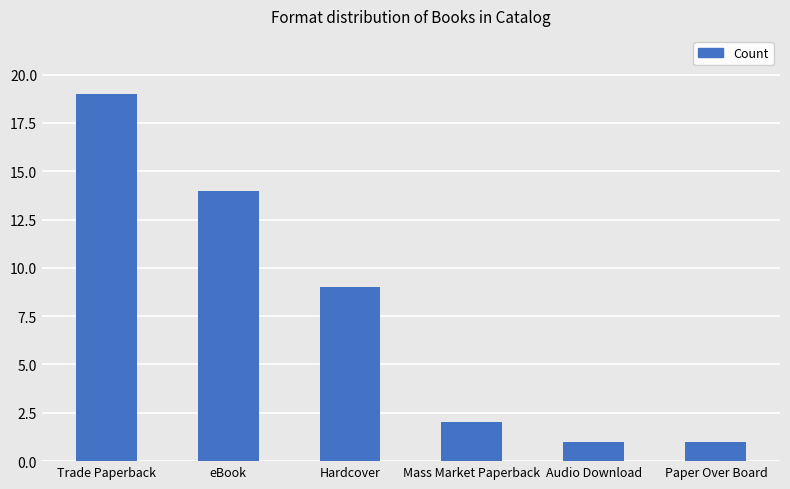

What is the maximum value shown in the chart?

19